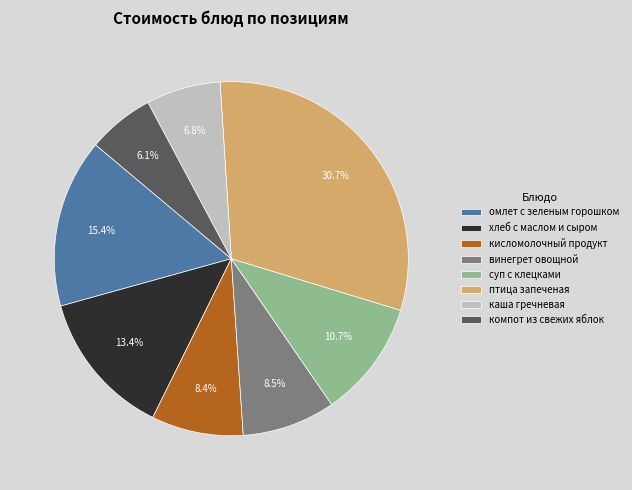

Which slice is the smallest?

компот из свежих яблок